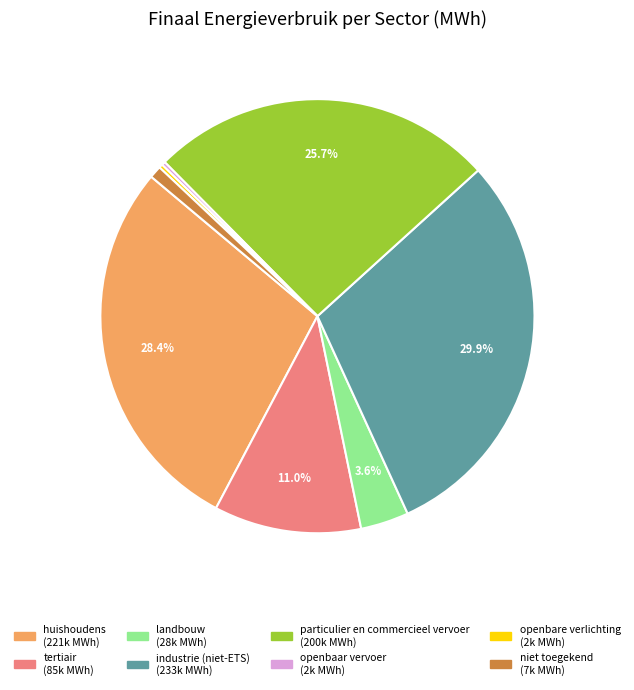

To the nearest percent, what is the average slice percentage?

12%